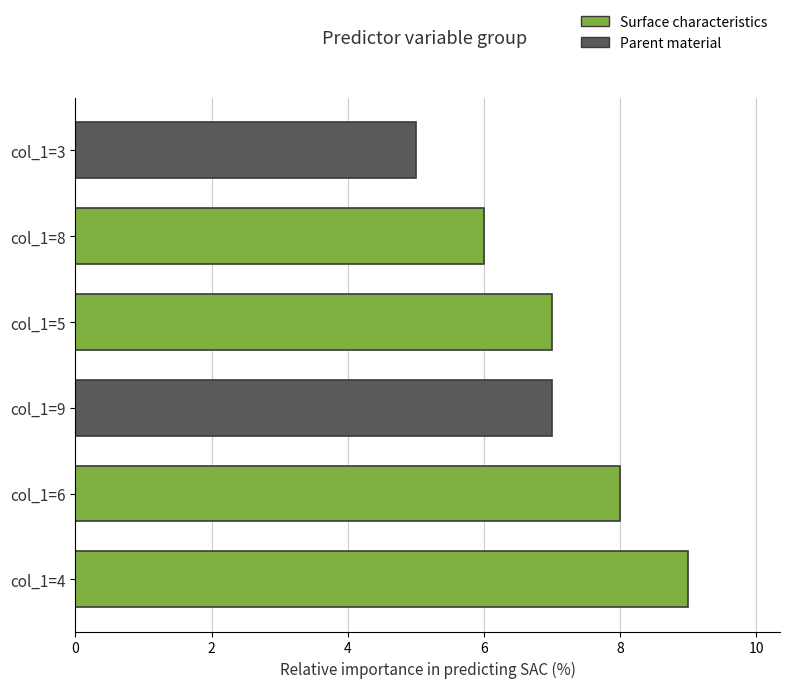

The chart shows a value of 7 at col_1=9. True or false?

True